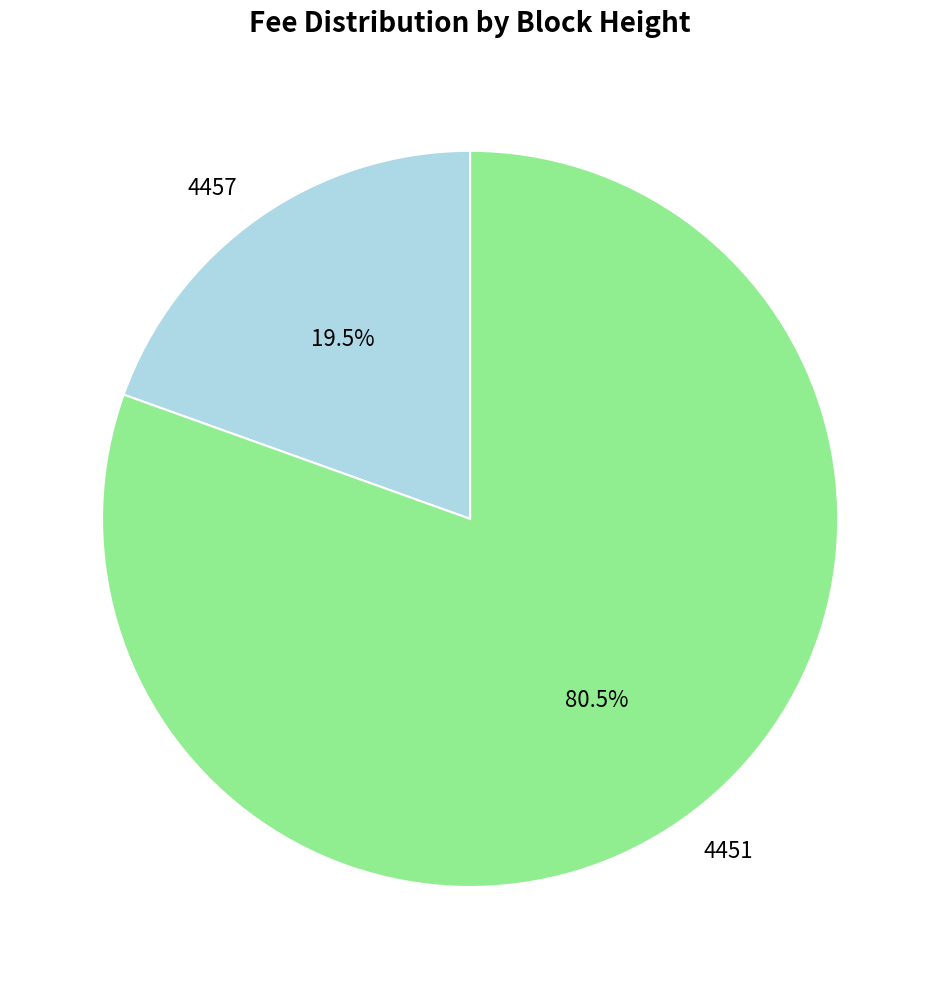

How much of the chart is everything except 4457?

80.5%